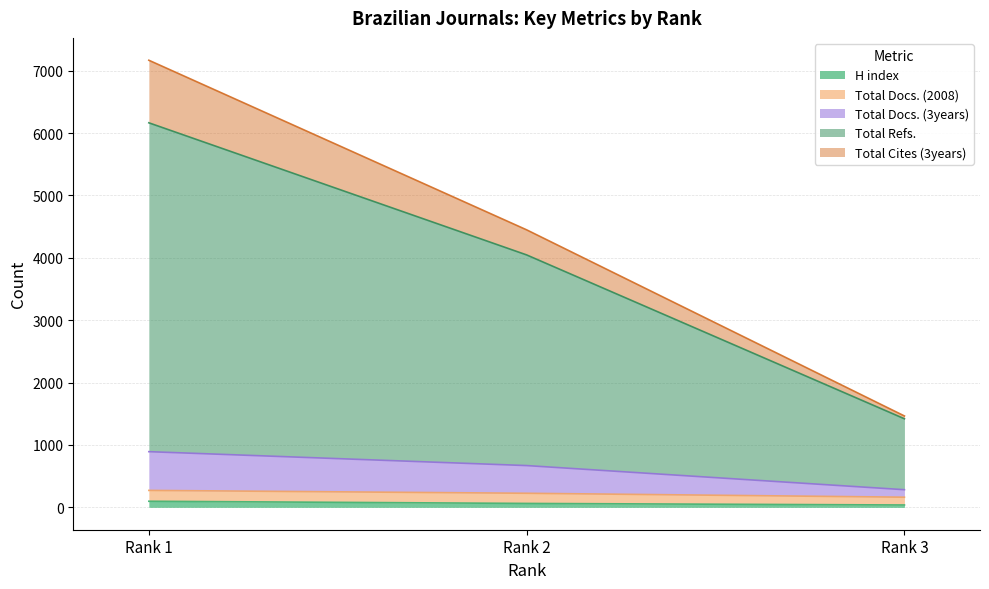

What is the sum of all H index values?

199